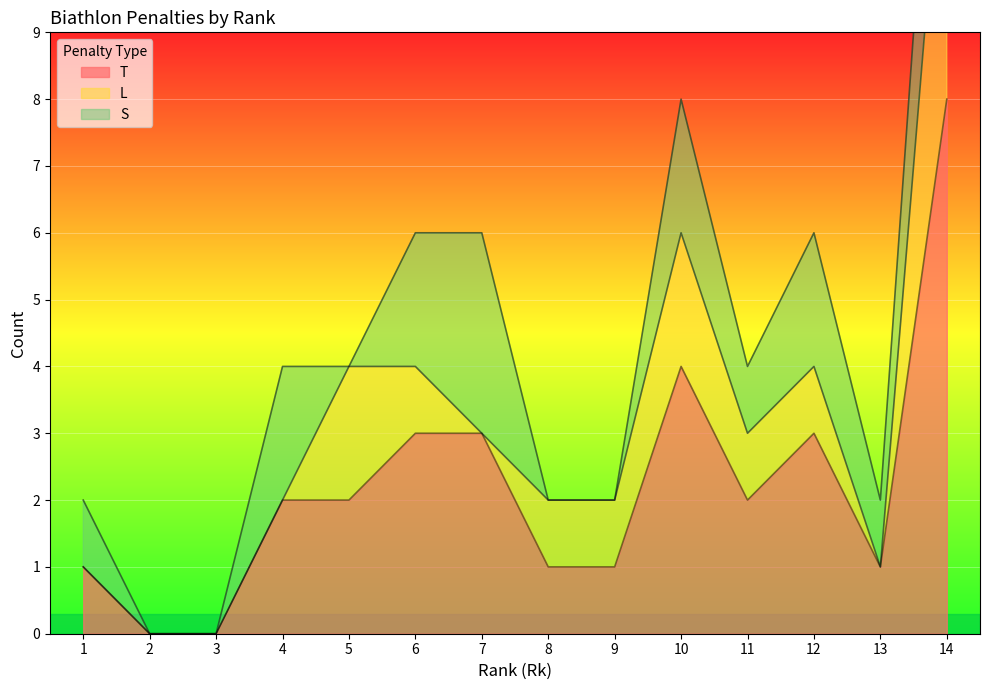

Between 12 and 1, which is larger?

12